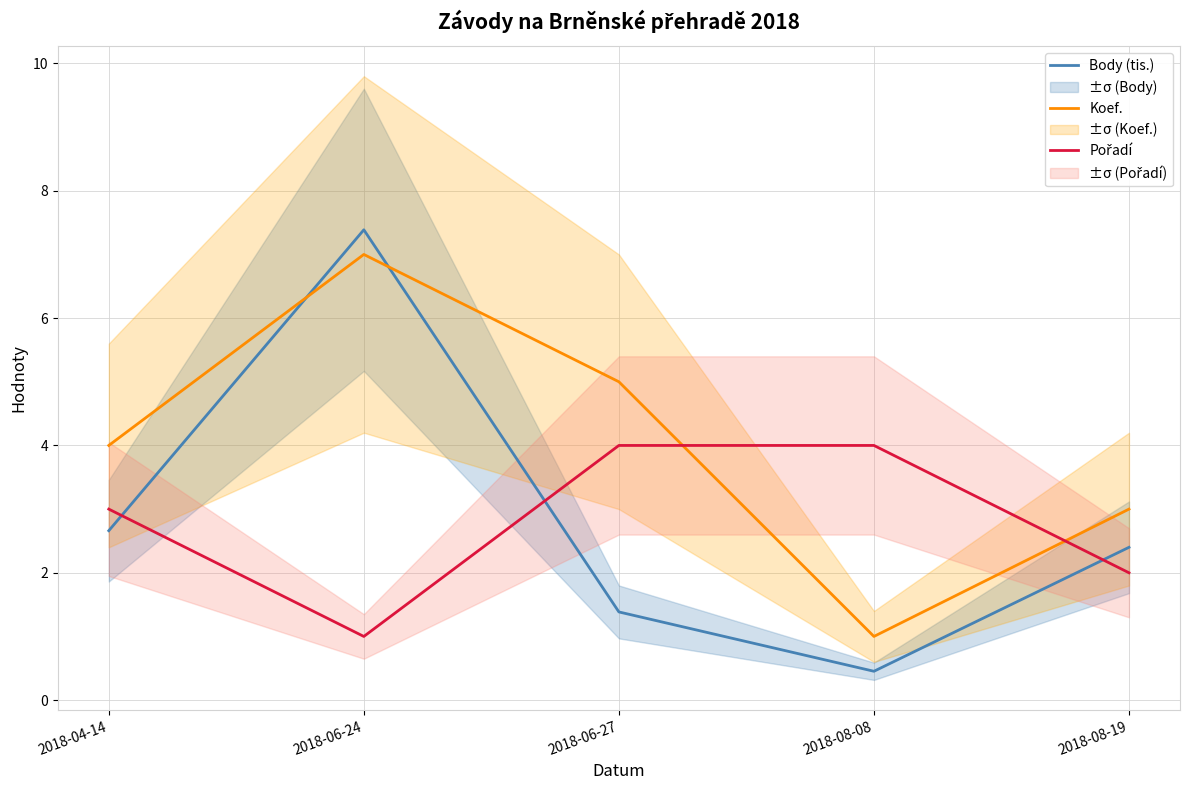

How many data points does each series have?

5